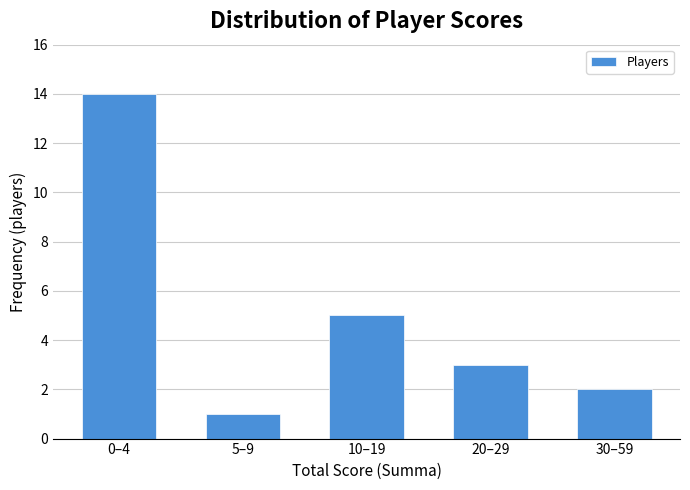

Reading left to right, extract all data points from this chart.

0–4=14	5–9=1	10–19=5	20–29=3	30–59=2